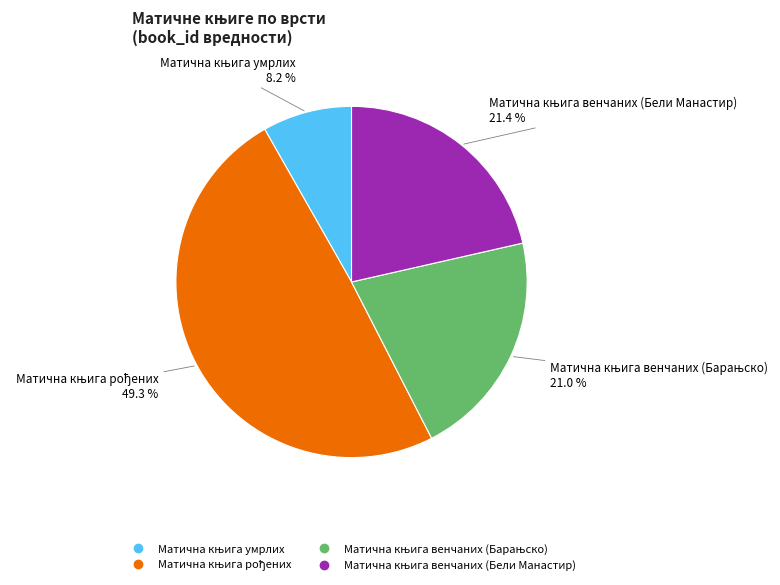

Is there any slice that represents more than half of the pie?

No